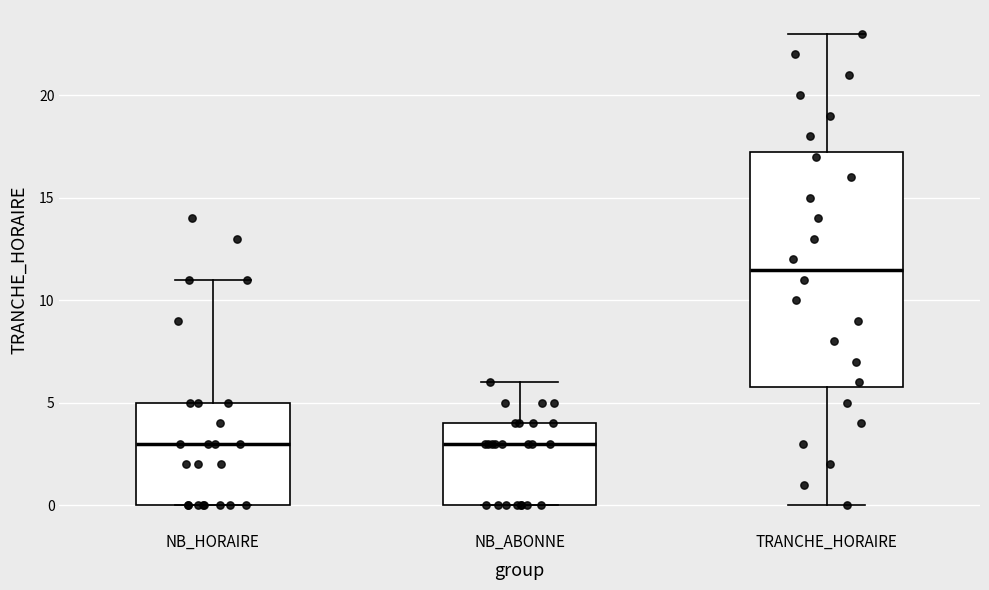

Which box has the highest median line?

TRANCHE_HORAIRE